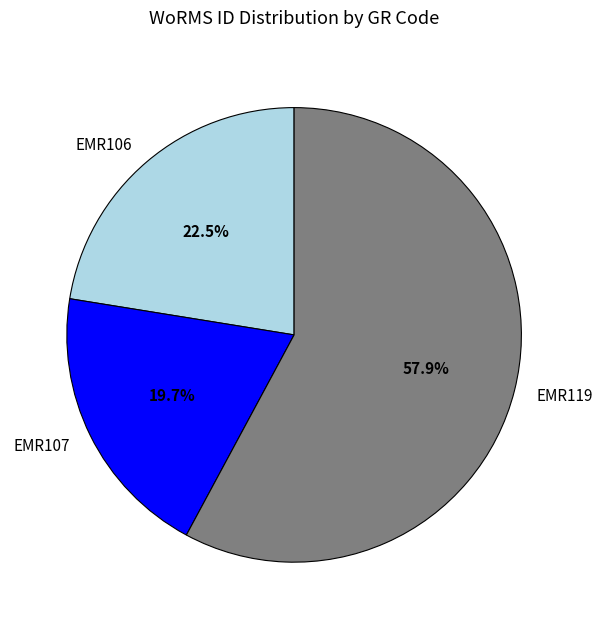

What is the ratio of the value at EMR106 to the value at EMR107?

1.1